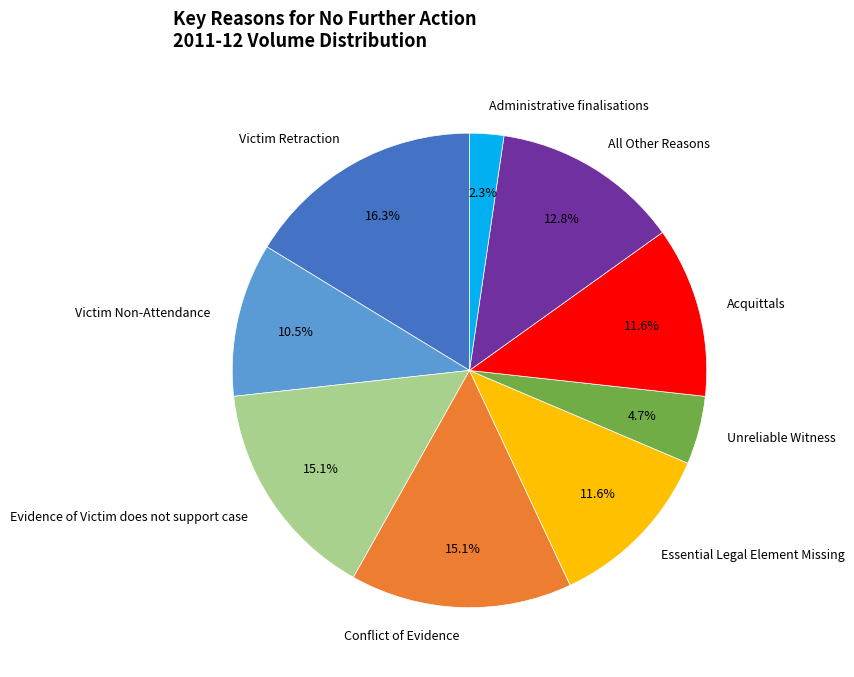

What is the smallest slice in the pie chart?

Administrative finalisations